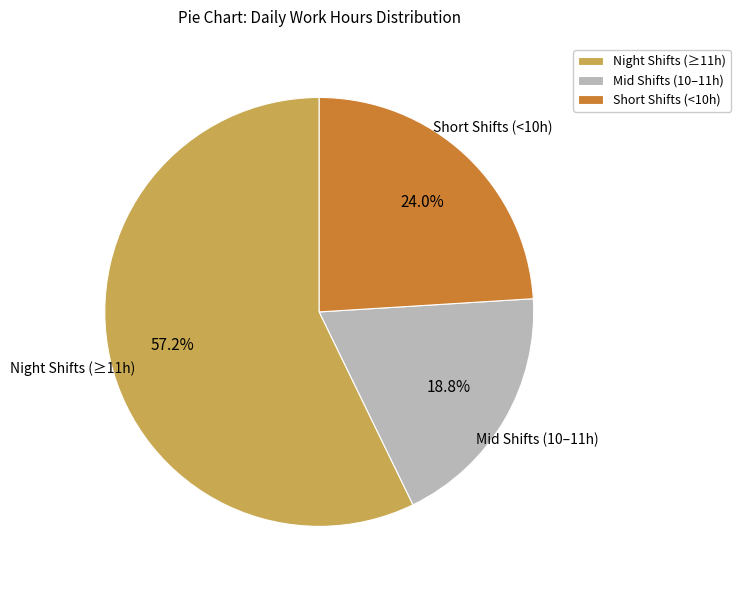

What portion of the pie excludes Night Shifts (≥11h)?

42.8%